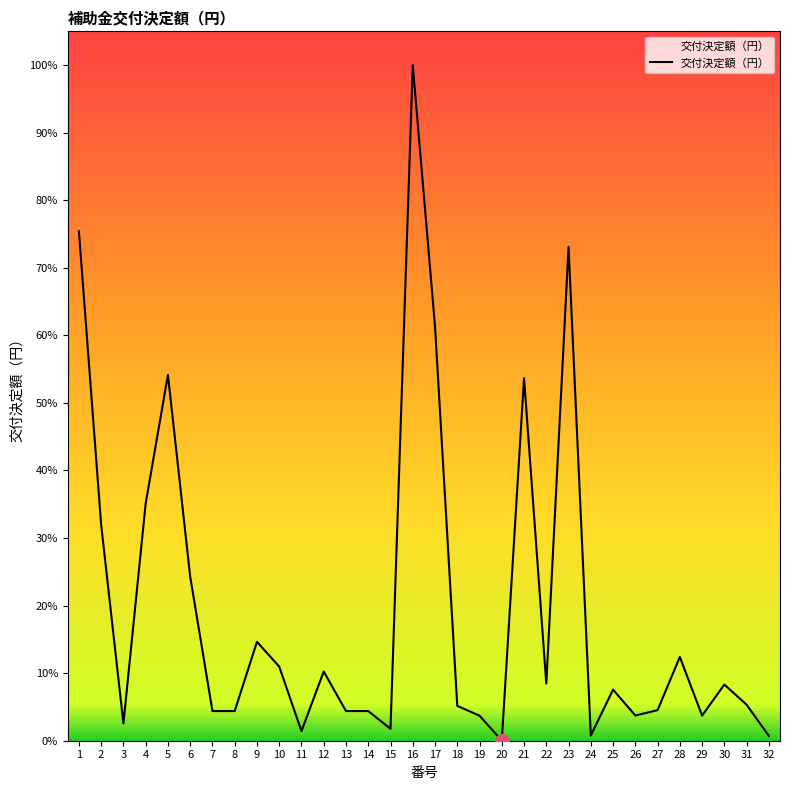

What is the difference between the values at 11 and 32?

483190